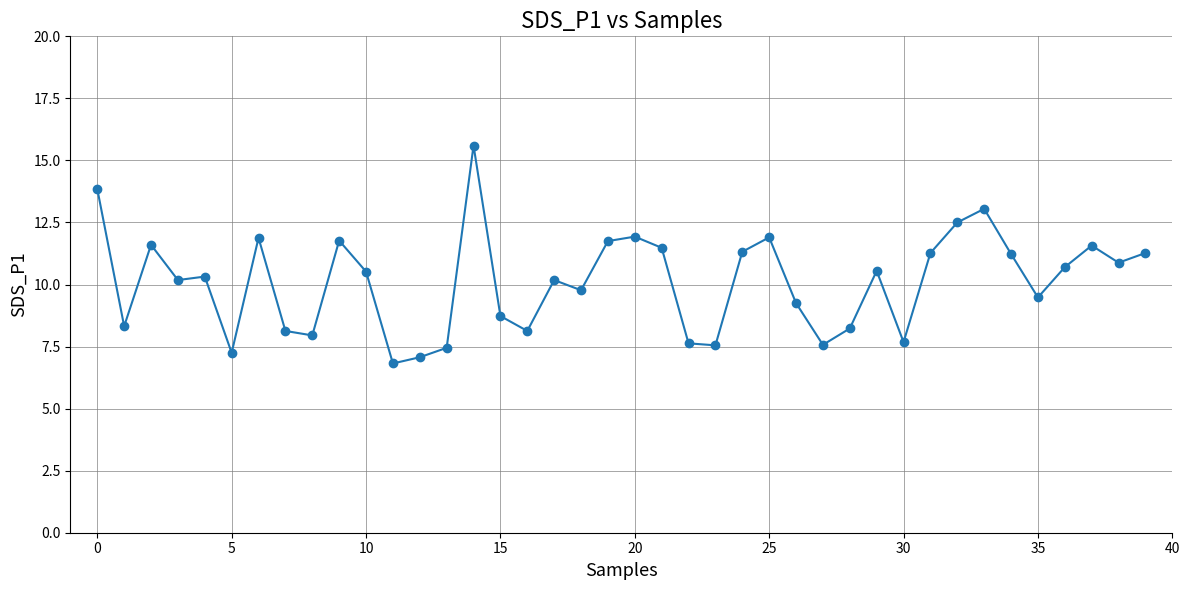

What is the smallest value displayed?

6.8